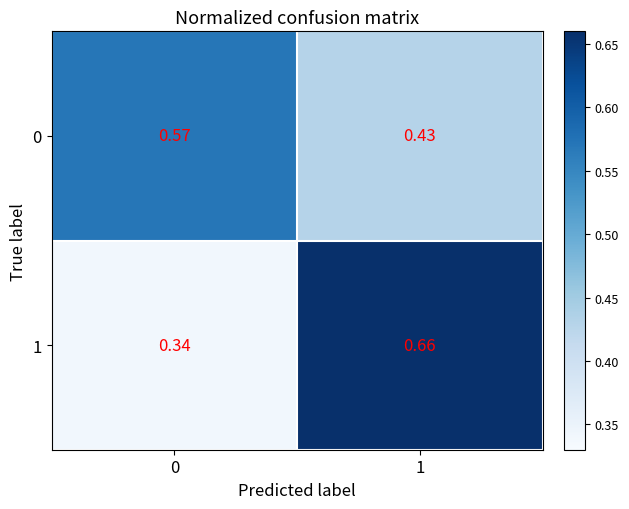

Is the value of 1 at 1 greater than the value of 0 at 1?

Yes